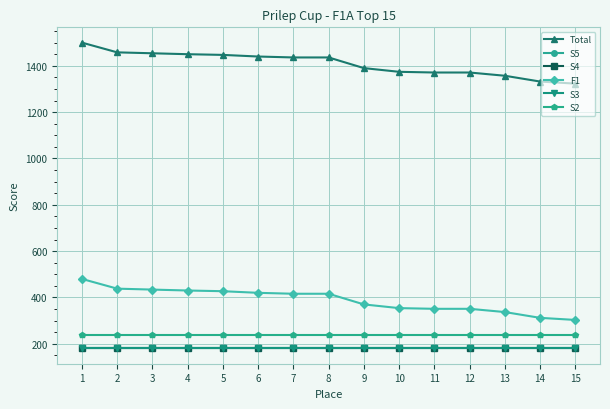

Does the chart have visible grid lines?

Yes